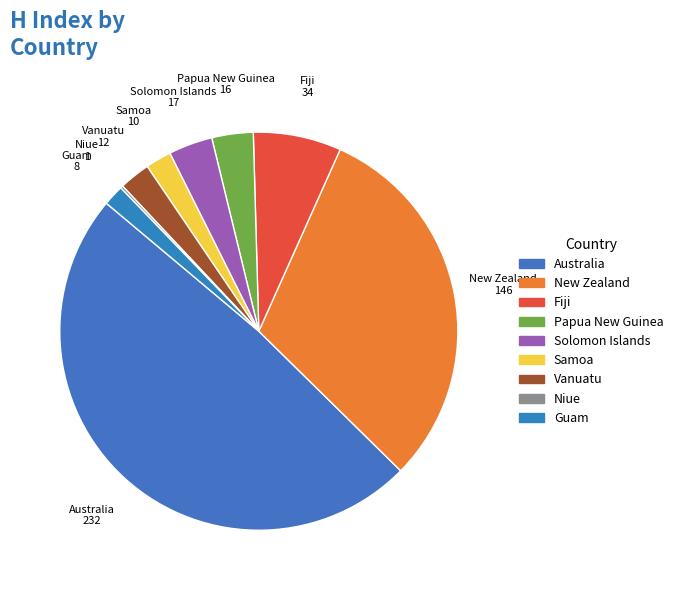

Do Fiji and Vanuatu together represent more than half of the pie?

No